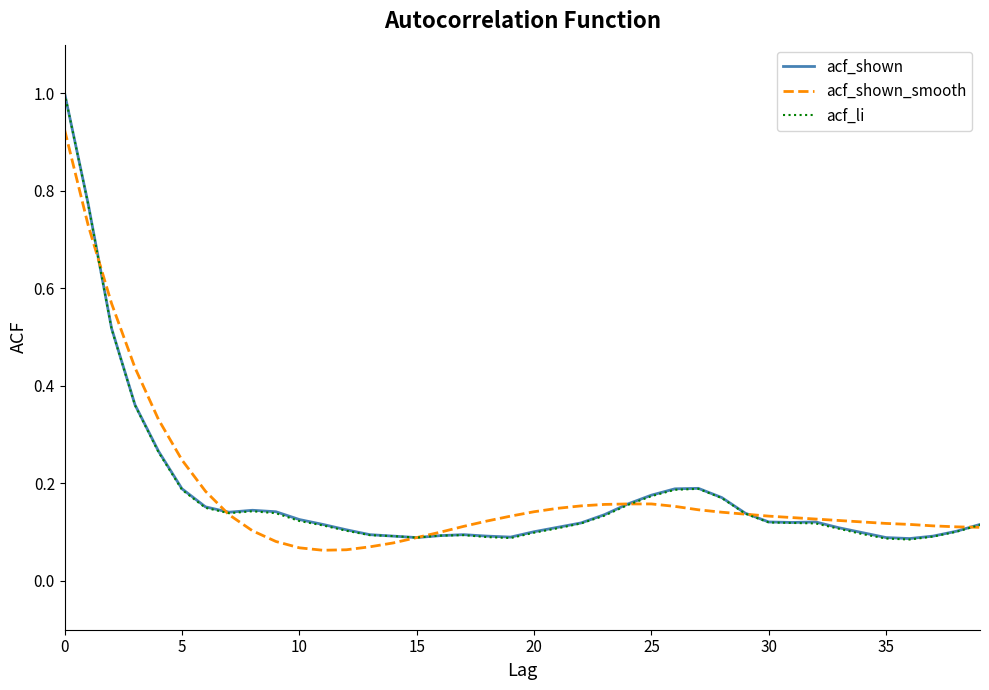

What is the maximum value shown in the chart?

1.0